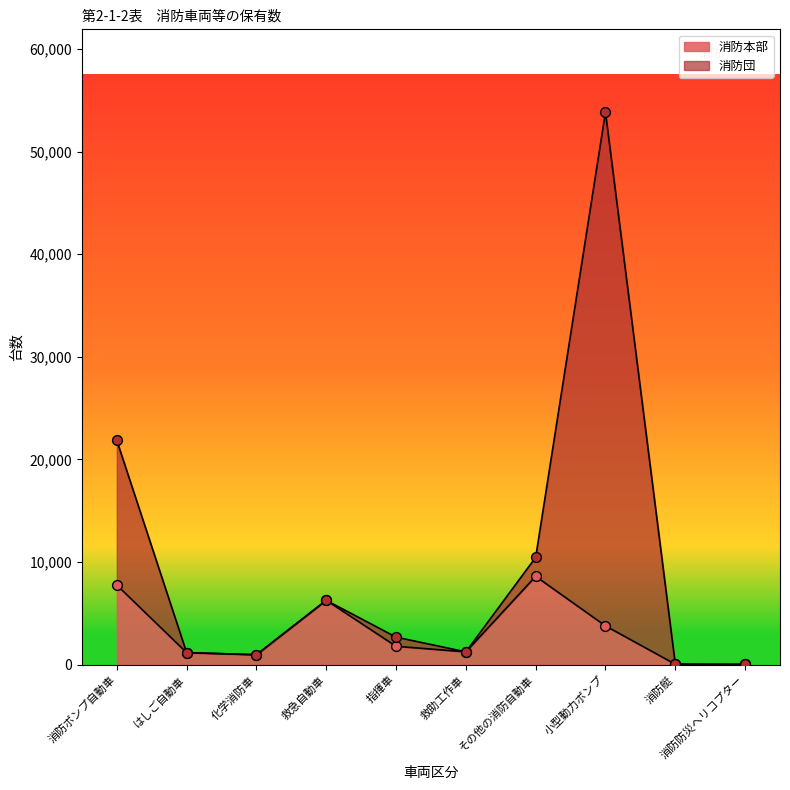

Which series reaches the maximum Y coordinate?

消防団